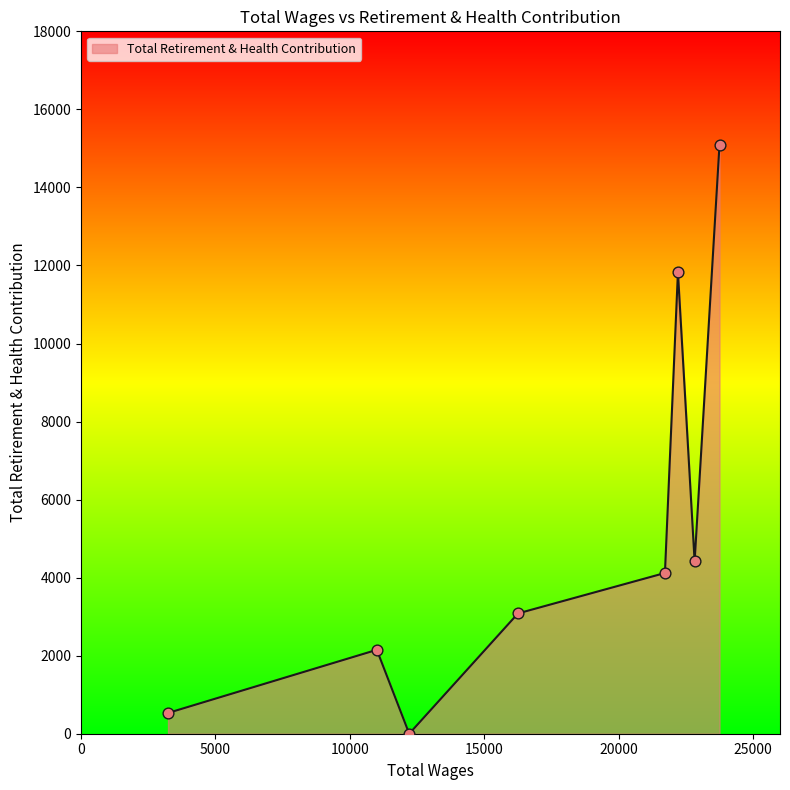

What is the maximum value shown in the chart?

15097